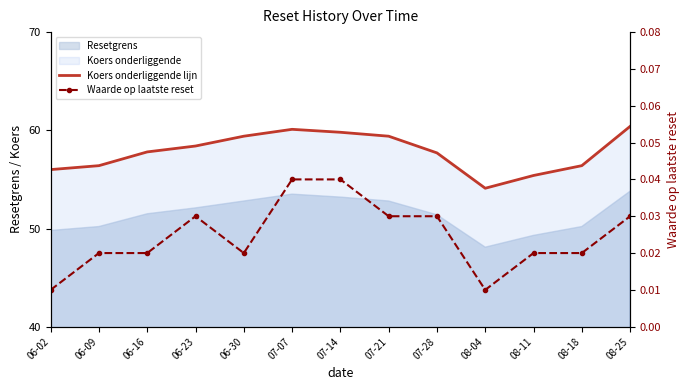

What is the total value across all series at 08-25?

60.4